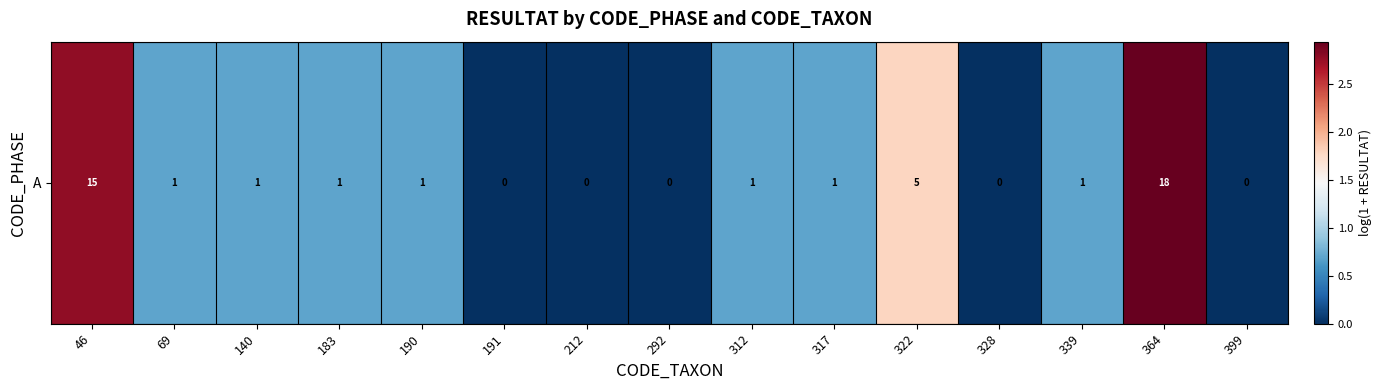

Is it true that the value at 322 is 2.8?

False